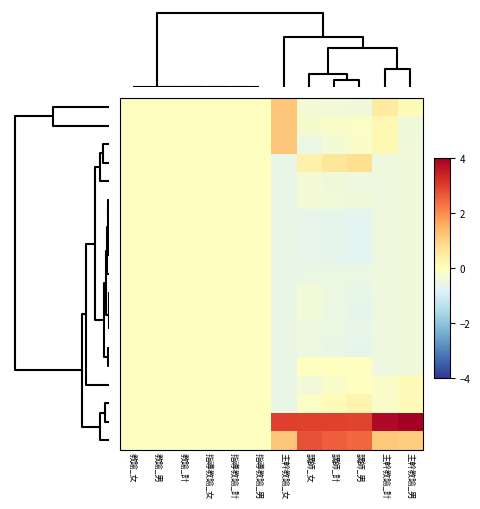

At which category is the sum across all series the highest?

講師_女